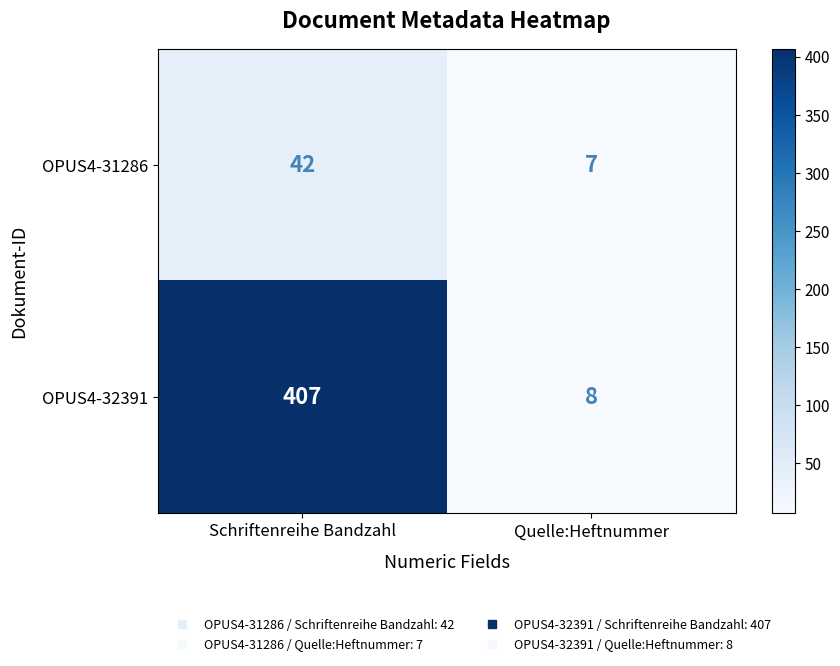

Rank the series at Quelle:Heftnummer from lowest to highest value.

OPUS4-31286, OPUS4-32391